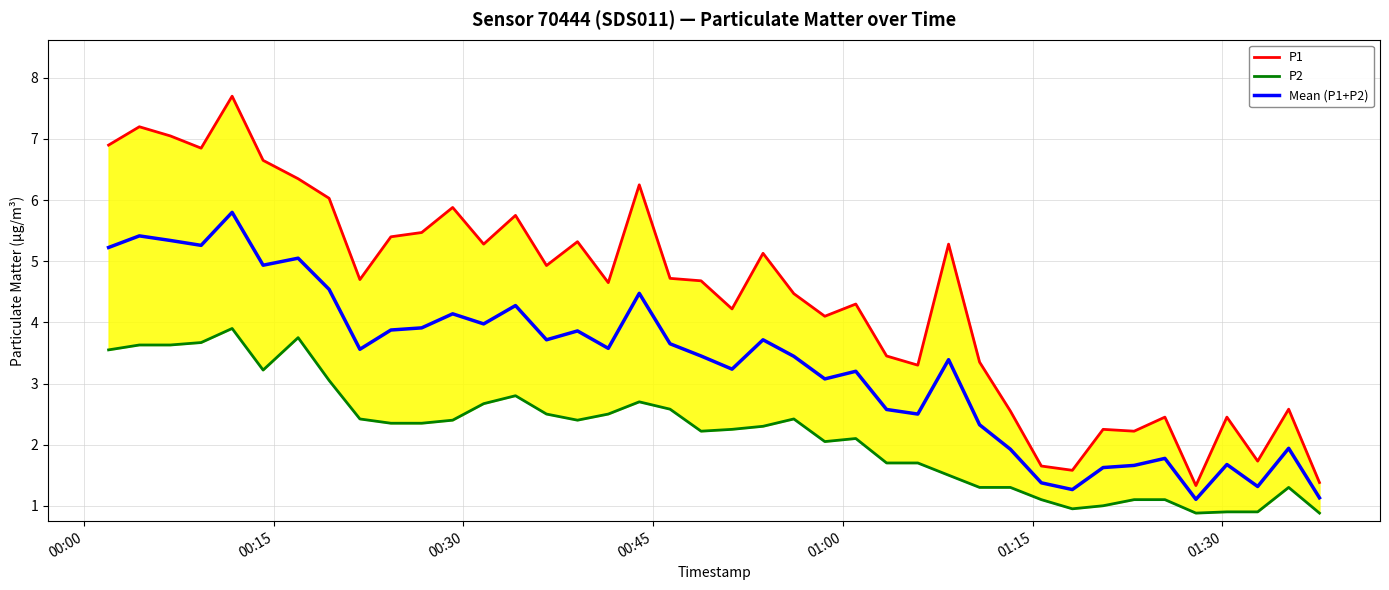

Is it true that P2 equals 4.0 at 21?

False